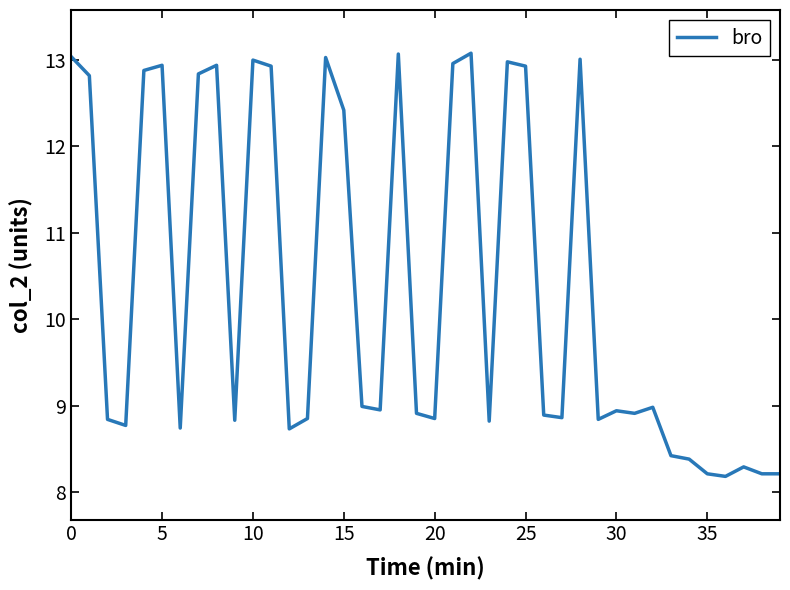

What is the difference between the maximum and second lowest values?

4.9